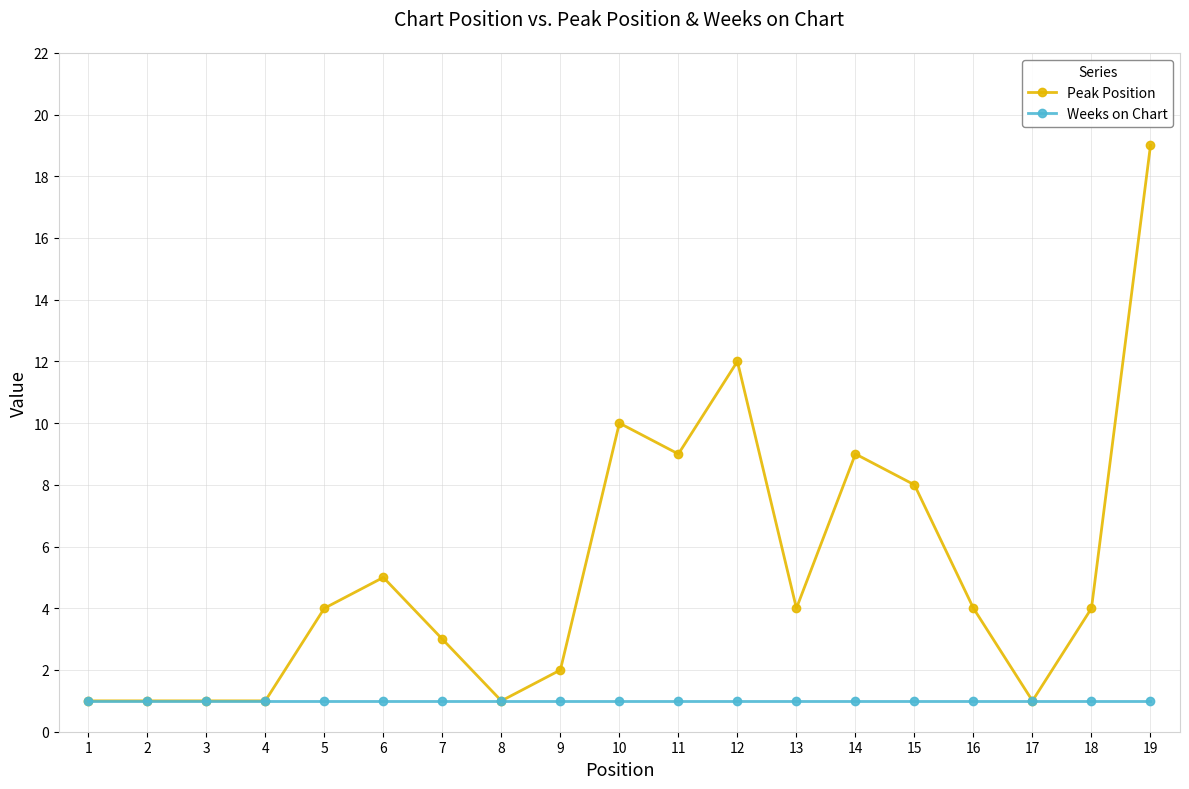

Reading left to right, extract all data points from this chart.

Peak Position: 1=1	2=1	3=1	4=1	5=4	6=5	7=3	8=1	9=2	10=10	11=9	12=12	13=4	14=9	15=8	16=4	17=1	18=4	19=19
Weeks on Chart: 1=1	2=1	3=1	4=1	5=1	6=1	7=1	8=1	9=1	10=1	11=1	12=1	13=1	14=1	15=1	16=1	17=1	18=1	19=1